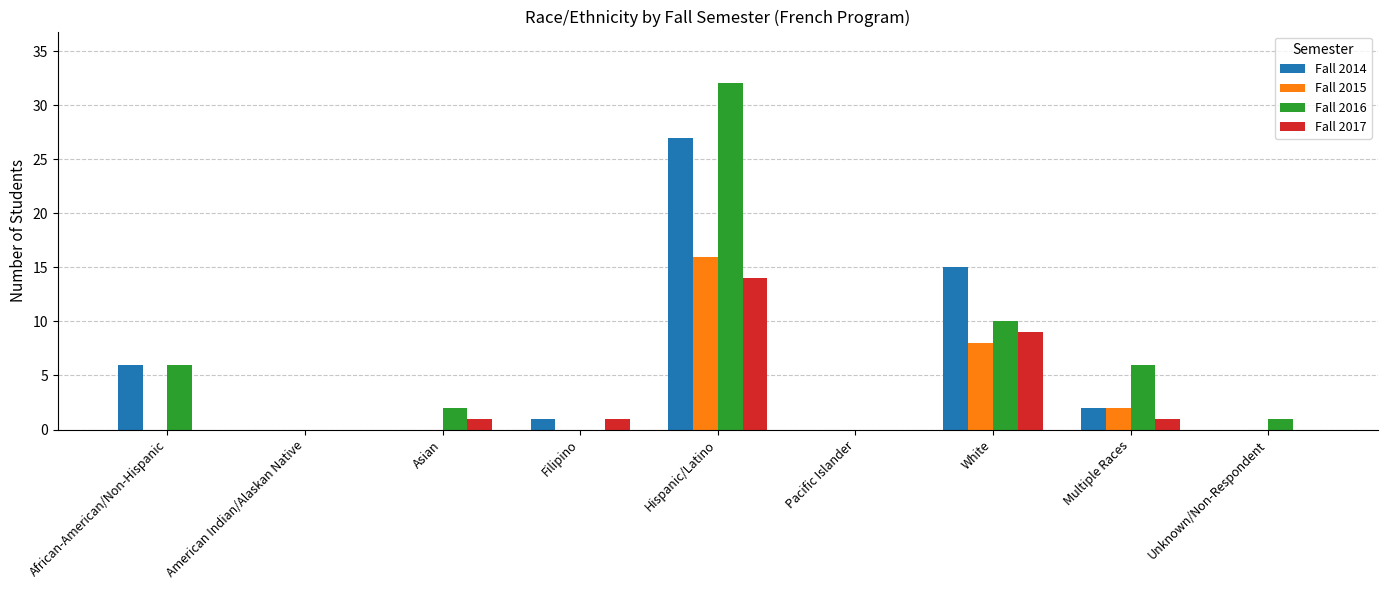

Reading right to left, list all the values displayed in this chart.

Fall 2014: Unknown/Non-Respondent=0	Multiple Races=2	White=15	Pacific Islander=0	Hispanic/Latino=27	Filipino=1	Asian=0	American Indian/Alaskan Native=0	African-American/Non-Hispanic=6
Fall 2015: Unknown/Non-Respondent=0	Multiple Races=2	White=8	Pacific Islander=0	Hispanic/Latino=16	Filipino=0	Asian=0	American Indian/Alaskan Native=0	African-American/Non-Hispanic=0
Fall 2016: Unknown/Non-Respondent=1	Multiple Races=6	White=10	Pacific Islander=0	Hispanic/Latino=32	Filipino=0	Asian=2	American Indian/Alaskan Native=0	African-American/Non-Hispanic=6
Fall 2017: Unknown/Non-Respondent=0	Multiple Races=1	White=9	Pacific Islander=0	Hispanic/Latino=14	Filipino=1	Asian=1	American Indian/Alaskan Native=0	African-American/Non-Hispanic=0